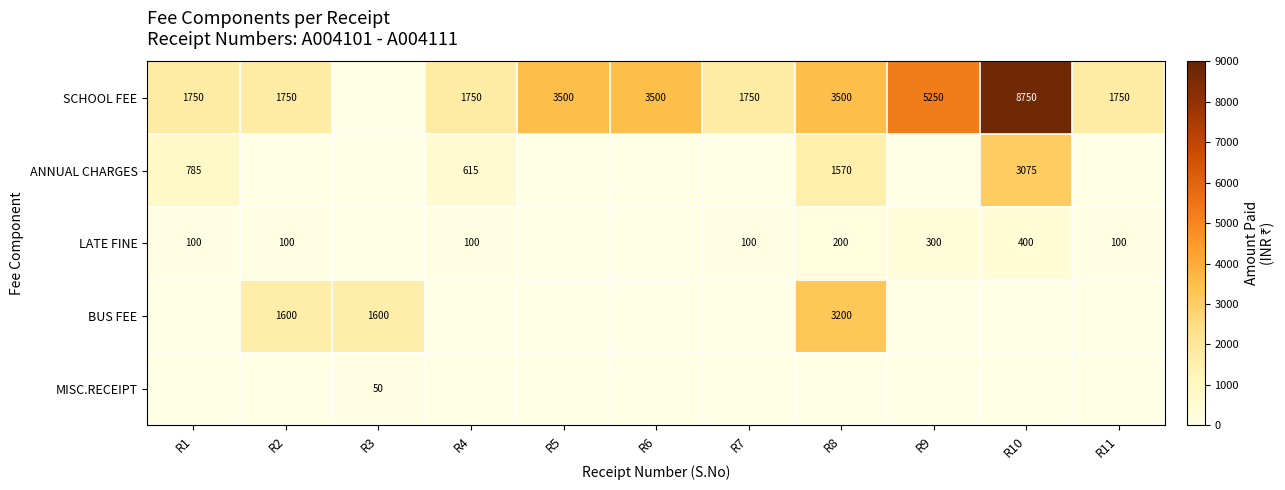

True or false: BUS FEE has a value of 4353 at R8.

False